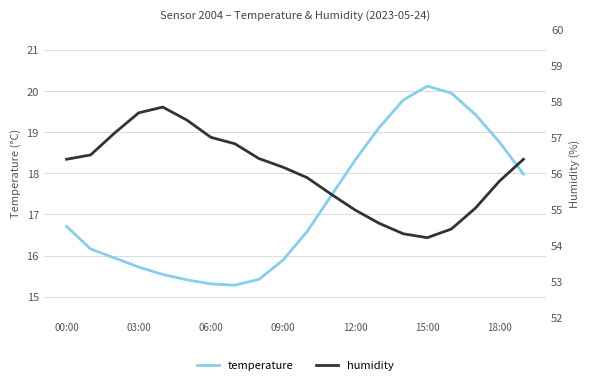

Reading left to right, what are all the values shown in this chart?

temperature: 16.7	16.2	15.9	15.7	15.5	15.4	15.3	15.3	15.4	15.9	16.6	17.4	18.3	19.1	19.8	20.1	19.9	19.4	18.8	18.0
humidity: 56.4	56.5	57.1	57.7	57.8	57.5	57.0	56.8	56.4	56.2	55.9	55.4	55.0	54.6	54.3	54.2	54.5	55.0	55.8	56.4